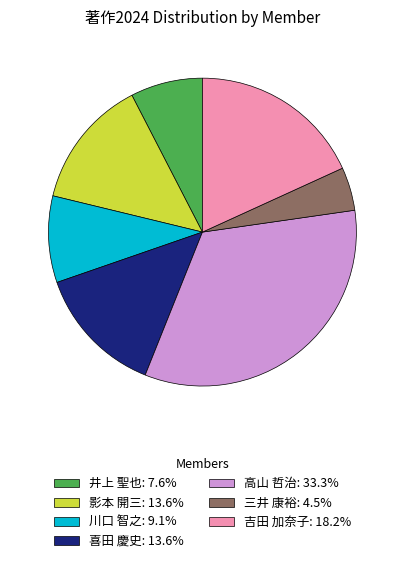

Which slice is the smallest?

三井 康裕